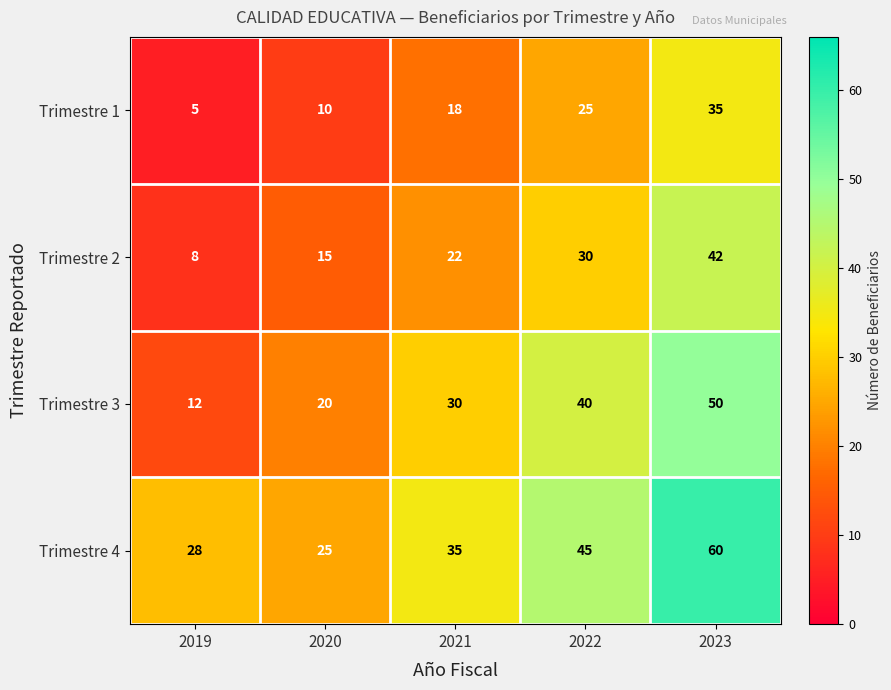

What is the minimum value shown in the chart?

5